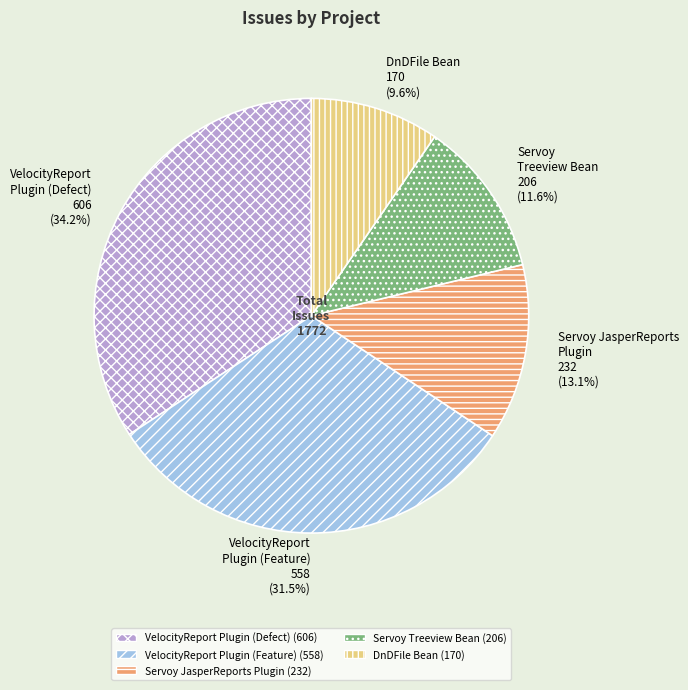

Count the number of slices in the pie.

5